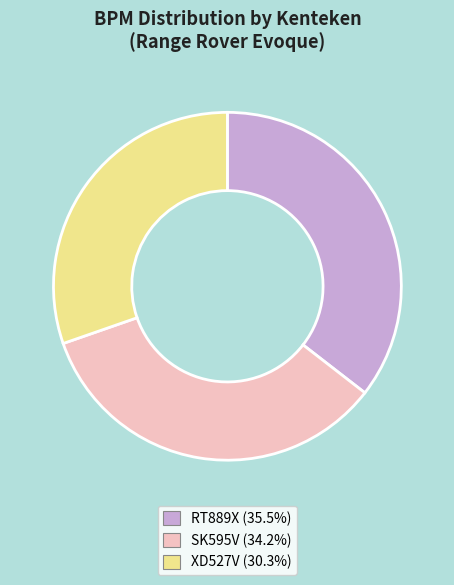

Does XD527V account for over 50% of the chart?

No